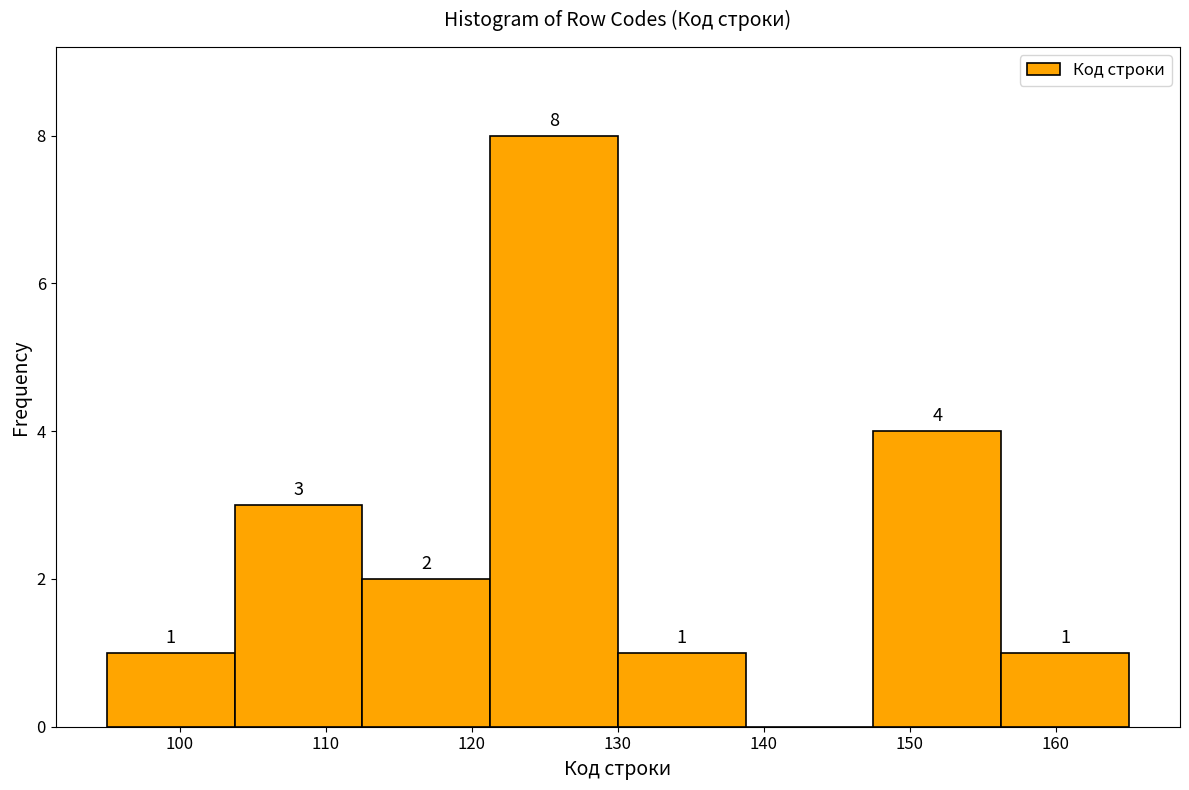

Over which range of the x-axis is the bar tallest?

121 to 130